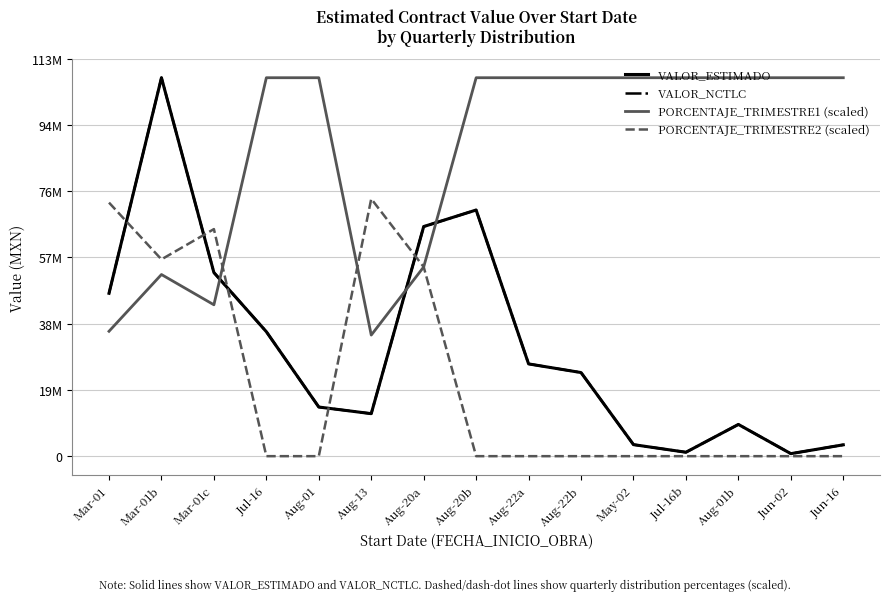

Is it true that VALOR_NCTLC equals 26318622.9 at Aug-22a?

True